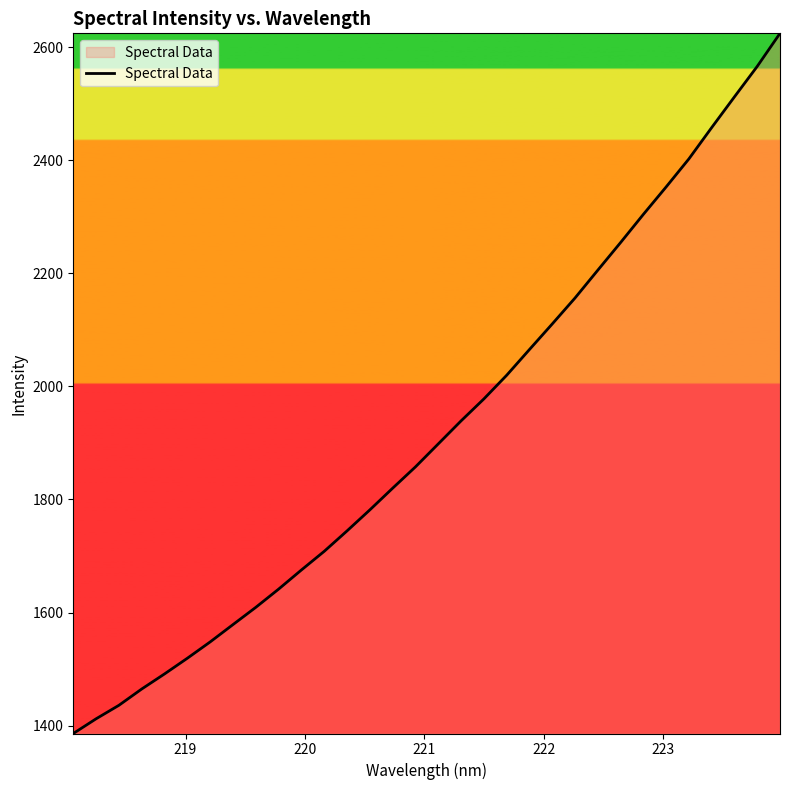

What is the difference between the maximum and minimum values?

1238.9